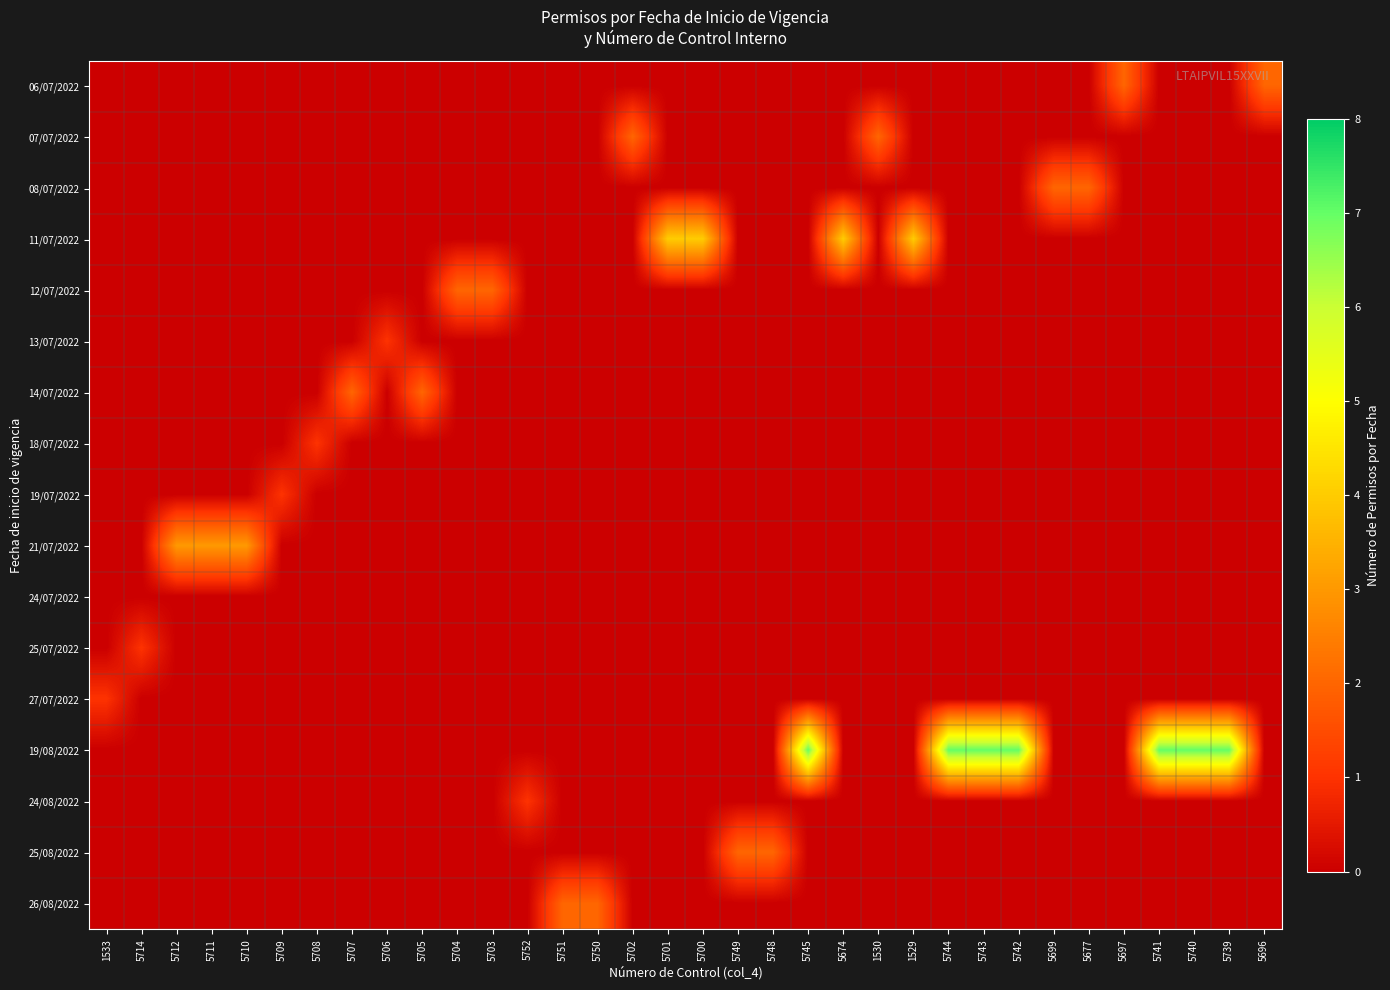

Reading left to right, list all the values displayed in this chart.

06/07/2022: 1533=0	5714=0	5712=0	5711=0	5710=0	5709=0	5708=0	5707=0	5706=0	5705=0	5704=0	5703=0	5752=0	5751=0	5750=0	5702=0	5701=0	5700=0	5749=0	5748=0	5745=0	5674=0	1530=0	1529=0	5744=0	5743=0	5742=0	5699=0	5677=0	5697=2	5741=0	5740=0	5739=0	5696=2
07/07/2022: 1533=0	5714=0	5712=0	5711=0	5710=0	5709=0	5708=0	5707=0	5706=0	5705=0	5704=0	5703=0	5752=0	5751=0	5750=0	5702=2	5701=0	5700=0	5749=0	5748=0	5745=0	5674=0	1530=2	1529=0	5744=0	5743=0	5742=0	5699=0	5677=0	5697=0	5741=0	5740=0	5739=0	5696=0
08/07/2022: 1533=0	5714=0	5712=0	5711=0	5710=0	5709=0	5708=0	5707=0	5706=0	5705=0	5704=0	5703=0	5752=0	5751=0	5750=0	5702=0	5701=0	5700=0	5749=0	5748=0	5745=0	5674=0	1530=0	1529=0	5744=0	5743=0	5742=0	5699=2	5677=2	5697=0	5741=0	5740=0	5739=0	5696=0
11/07/2022: 1533=0	5714=0	5712=0	5711=0	5710=0	5709=0	5708=0	5707=0	5706=0	5705=0	5704=0	5703=0	5752=0	5751=0	5750=0	5702=0	5701=4	5700=4	5749=0	5748=0	5745=0	5674=4	1530=0	1529=4	5744=0	5743=0	5742=0	5699=0	5677=0	5697=0	5741=0	5740=0	5739=0	5696=0
12/07/2022: 1533=0	5714=0	5712=0	5711=0	5710=0	5709=0	5708=0	5707=0	5706=0	5705=0	5704=2	5703=2	5752=0	5751=0	5750=0	5702=0	5701=0	5700=0	5749=0	5748=0	5745=0	5674=0	1530=0	1529=0	5744=0	5743=0	5742=0	5699=0	5677=0	5697=0	5741=0	5740=0	5739=0	5696=0
13/07/2022: 1533=0	5714=0	5712=0	5711=0	5710=0	5709=0	5708=0	5707=0	5706=1	5705=0	5704=0	5703=0	5752=0	5751=0	5750=0	5702=0	5701=0	5700=0	5749=0	5748=0	5745=0	5674=0	1530=0	1529=0	5744=0	5743=0	5742=0	5699=0	5677=0	5697=0	5741=0	5740=0	5739=0	5696=0
14/07/2022: 1533=0	5714=0	5712=0	5711=0	5710=0	5709=0	5708=0	5707=2	5706=0	5705=2	5704=0	5703=0	5752=0	5751=0	5750=0	5702=0	5701=0	5700=0	5749=0	5748=0	5745=0	5674=0	1530=0	1529=0	5744=0	5743=0	5742=0	5699=0	5677=0	5697=0	5741=0	5740=0	5739=0	5696=0
18/07/2022: 1533=0	5714=0	5712=0	5711=0	5710=0	5709=0	5708=1	5707=0	5706=0	5705=0	5704=0	5703=0	5752=0	5751=0	5750=0	5702=0	5701=0	5700=0	5749=0	5748=0	5745=0	5674=0	1530=0	1529=0	5744=0	5743=0	5742=0	5699=0	5677=0	5697=0	5741=0	5740=0	5739=0	5696=0
19/07/2022: 1533=0	5714=0	5712=0	5711=0	5710=0	5709=1	5708=0	5707=0	5706=0	5705=0	5704=0	5703=0	5752=0	5751=0	5750=0	5702=0	5701=0	5700=0	5749=0	5748=0	5745=0	5674=0	1530=0	1529=0	5744=0	5743=0	5742=0	5699=0	5677=0	5697=0	5741=0	5740=0	5739=0	5696=0
21/07/2022: 1533=0	5714=0	5712=3	5711=3	5710=3	5709=0	5708=0	5707=0	5706=0	5705=0	5704=0	5703=0	5752=0	5751=0	5750=0	5702=0	5701=0	5700=0	5749=0	5748=0	5745=0	5674=0	1530=0	1529=0	5744=0	5743=0	5742=0	5699=0	5677=0	5697=0	5741=0	5740=0	5739=0	5696=0
24/07/2022: 1533=0	5714=0	5712=0	5711=0	5710=0	5709=0	5708=0	5707=0	5706=0	5705=0	5704=0	5703=0	5752=0	5751=0	5750=0	5702=0	5701=0	5700=0	5749=0	5748=0	5745=0	5674=0	1530=0	1529=0	5744=0	5743=0	5742=0	5699=0	5677=0	5697=0	5741=0	5740=0	5739=0	5696=0
25/07/2022: 1533=0	5714=1	5712=0	5711=0	5710=0	5709=0	5708=0	5707=0	5706=0	5705=0	5704=0	5703=0	5752=0	5751=0	5750=0	5702=0	5701=0	5700=0	5749=0	5748=0	5745=0	5674=0	1530=0	1529=0	5744=0	5743=0	5742=0	5699=0	5677=0	5697=0	5741=0	5740=0	5739=0	5696=0
27/07/2022: 1533=1	5714=0	5712=0	5711=0	5710=0	5709=0	5708=0	5707=0	5706=0	5705=0	5704=0	5703=0	5752=0	5751=0	5750=0	5702=0	5701=0	5700=0	5749=0	5748=0	5745=0	5674=0	1530=0	1529=0	5744=0	5743=0	5742=0	5699=0	5677=0	5697=0	5741=0	5740=0	5739=0	5696=0
19/08/2022: 1533=0	5714=0	5712=0	5711=0	5710=0	5709=0	5708=0	5707=0	5706=0	5705=0	5704=0	5703=0	5752=0	5751=0	5750=0	5702=0	5701=0	5700=0	5749=0	5748=0	5745=7	5674=0	1530=0	1529=0	5744=7	5743=7	5742=7	5699=0	5677=0	5697=0	5741=7	5740=7	5739=7	5696=0
24/08/2022: 1533=0	5714=0	5712=0	5711=0	5710=0	5709=0	5708=0	5707=0	5706=0	5705=0	5704=0	5703=0	5752=1	5751=0	5750=0	5702=0	5701=0	5700=0	5749=0	5748=0	5745=0	5674=0	1530=0	1529=0	5744=0	5743=0	5742=0	5699=0	5677=0	5697=0	5741=0	5740=0	5739=0	5696=0
25/08/2022: 1533=0	5714=0	5712=0	5711=0	5710=0	5709=0	5708=0	5707=0	5706=0	5705=0	5704=0	5703=0	5752=0	5751=0	5750=0	5702=0	5701=0	5700=0	5749=2	5748=2	5745=0	5674=0	1530=0	1529=0	5744=0	5743=0	5742=0	5699=0	5677=0	5697=0	5741=0	5740=0	5739=0	5696=0
26/08/2022: 1533=0	5714=0	5712=0	5711=0	5710=0	5709=0	5708=0	5707=0	5706=0	5705=0	5704=0	5703=0	5752=0	5751=2	5750=2	5702=0	5701=0	5700=0	5749=0	5748=0	5745=0	5674=0	1530=0	1529=0	5744=0	5743=0	5742=0	5699=0	5677=0	5697=0	5741=0	5740=0	5739=0	5696=0